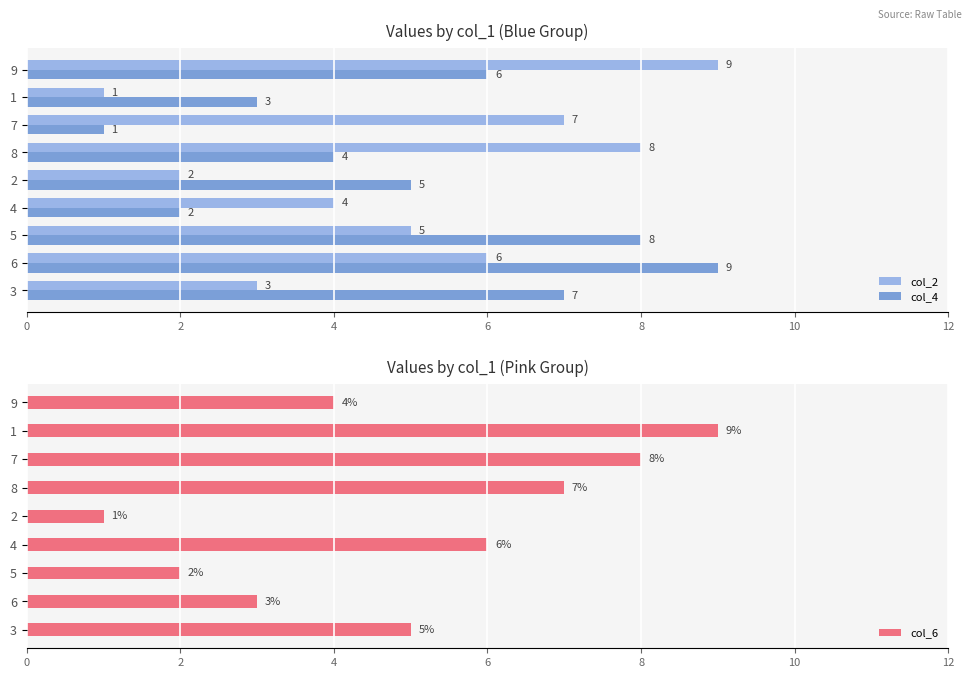

The value of col_2 at 5 is 5. True or false?

True